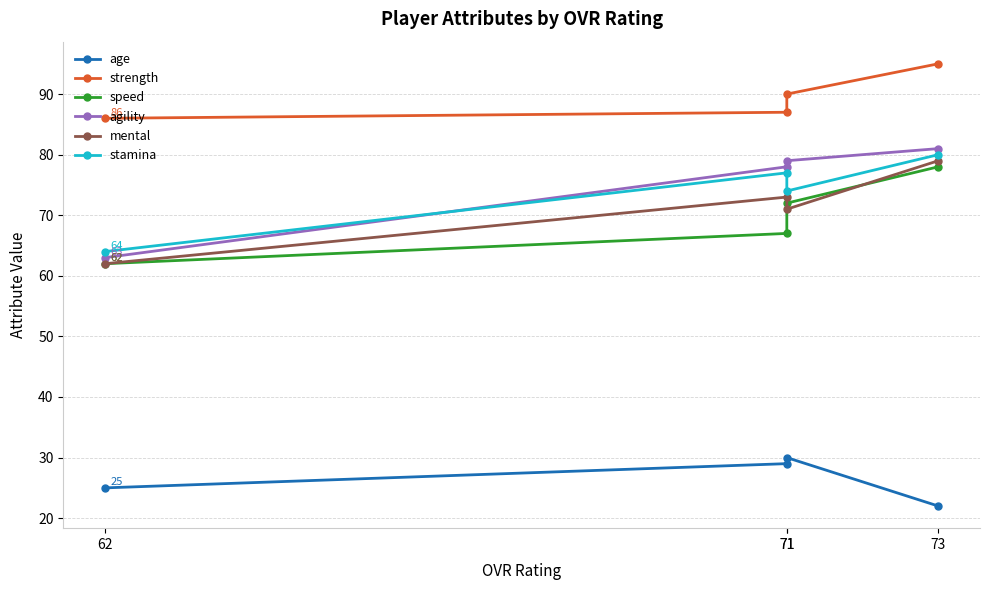

True or false: mental and strength intersect in this chart.

False